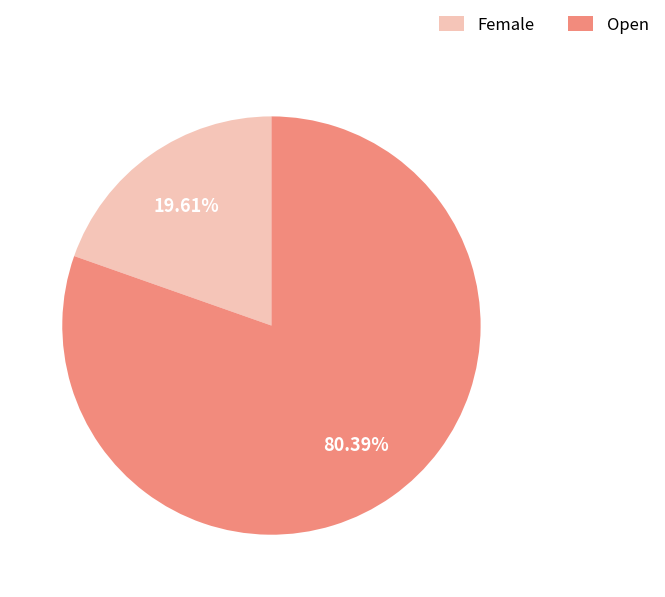

Which has a higher value, Open or Female?

Open